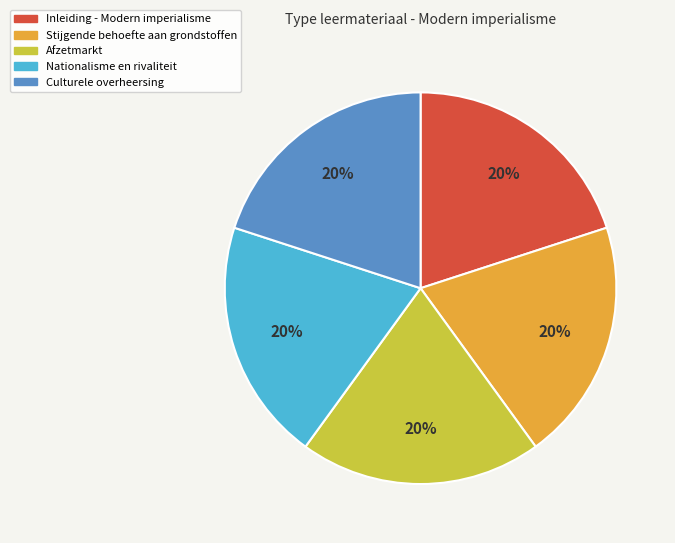

What is the ratio of the value at Stijgende behoefte aan grondstoffen to the value at Nationalisme en rivaliteit?

1.0